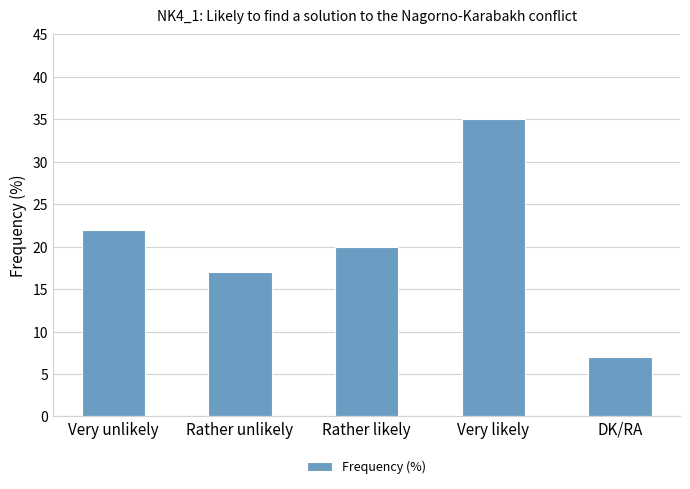

The value at DK/RA is 7. True or false?

True